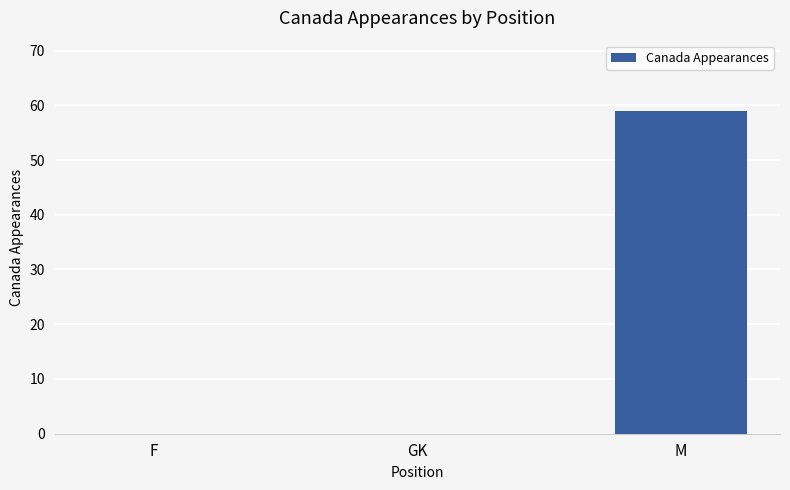

What is the change in value from F to M?

+59